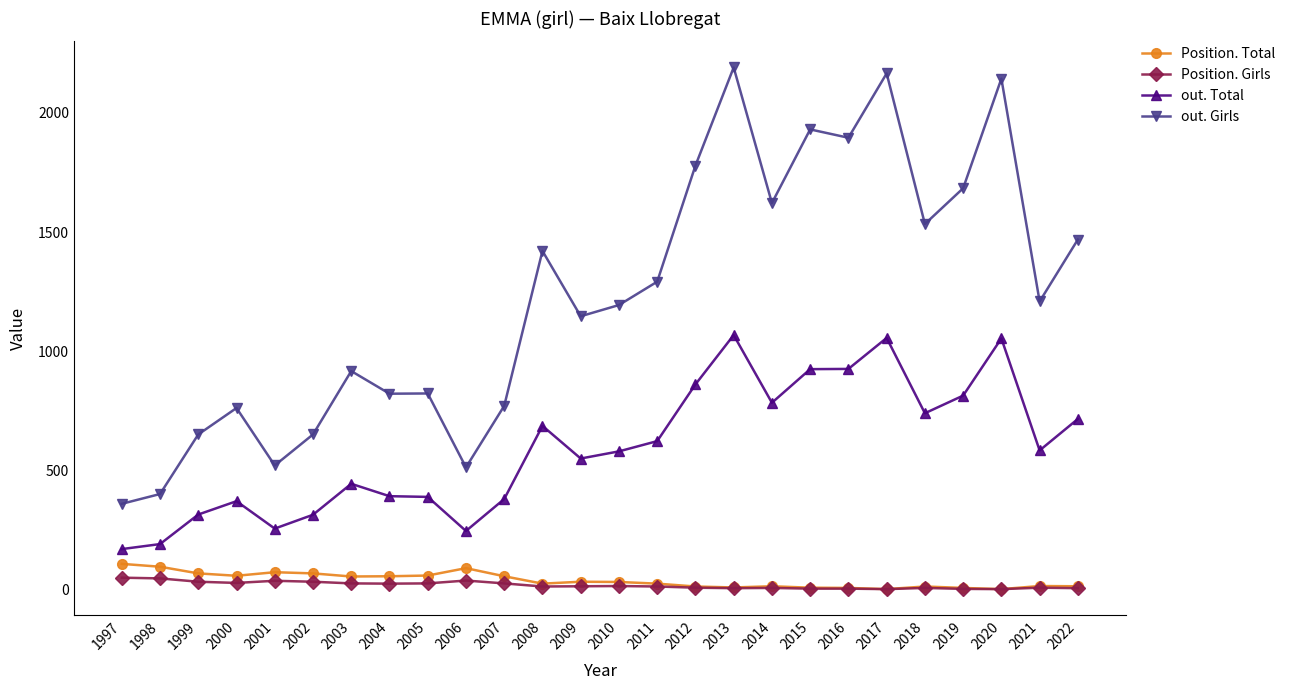

True or false: out. Total and Position. Total intersect in this chart.

False